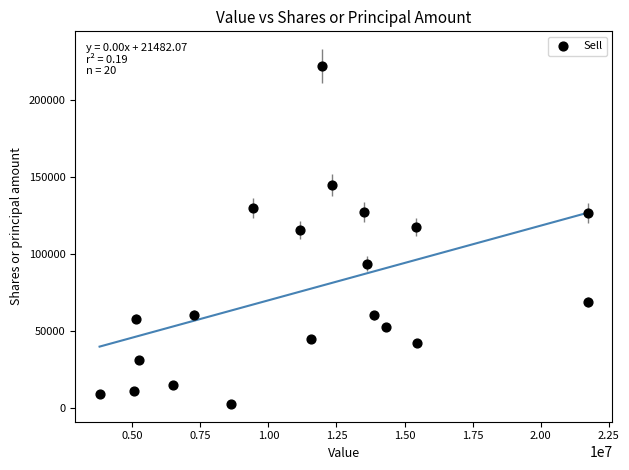

What is the range of Y values (max minus min)?

219503